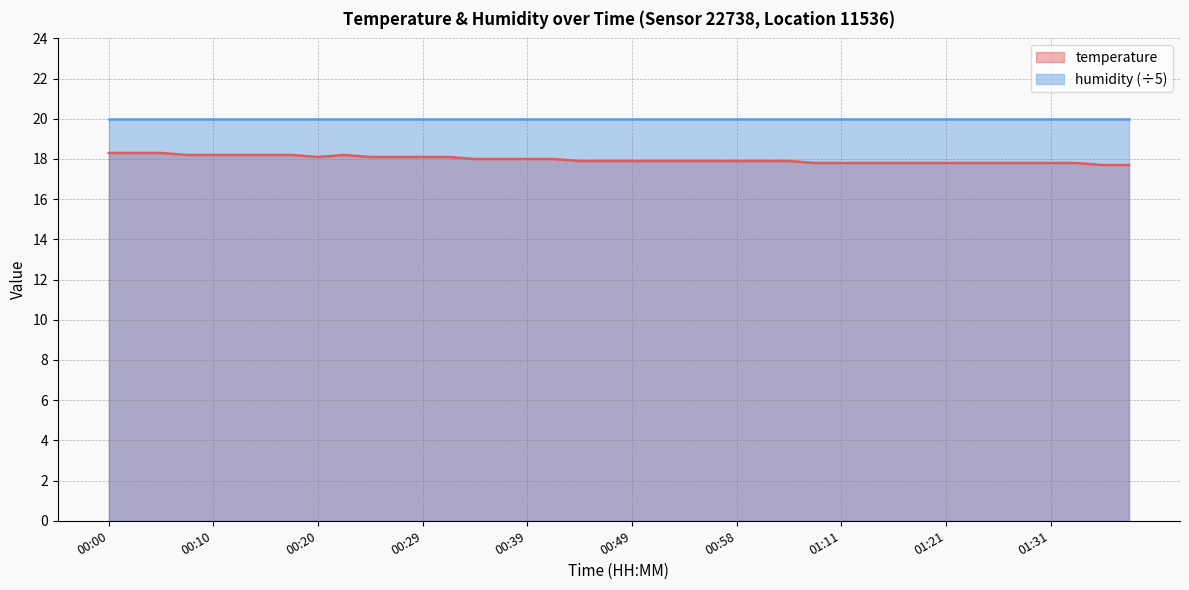

Is it true that the value at 00:41 is 18.0?

True